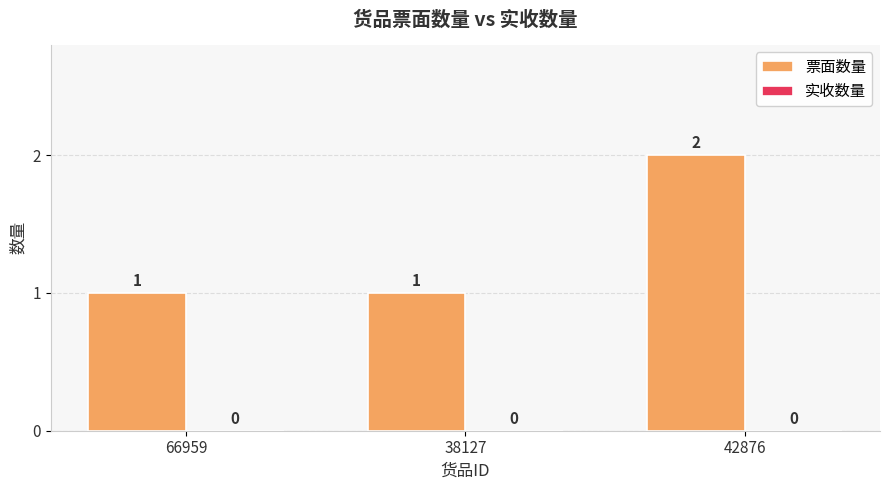

Does the chart contain any negative values?

No